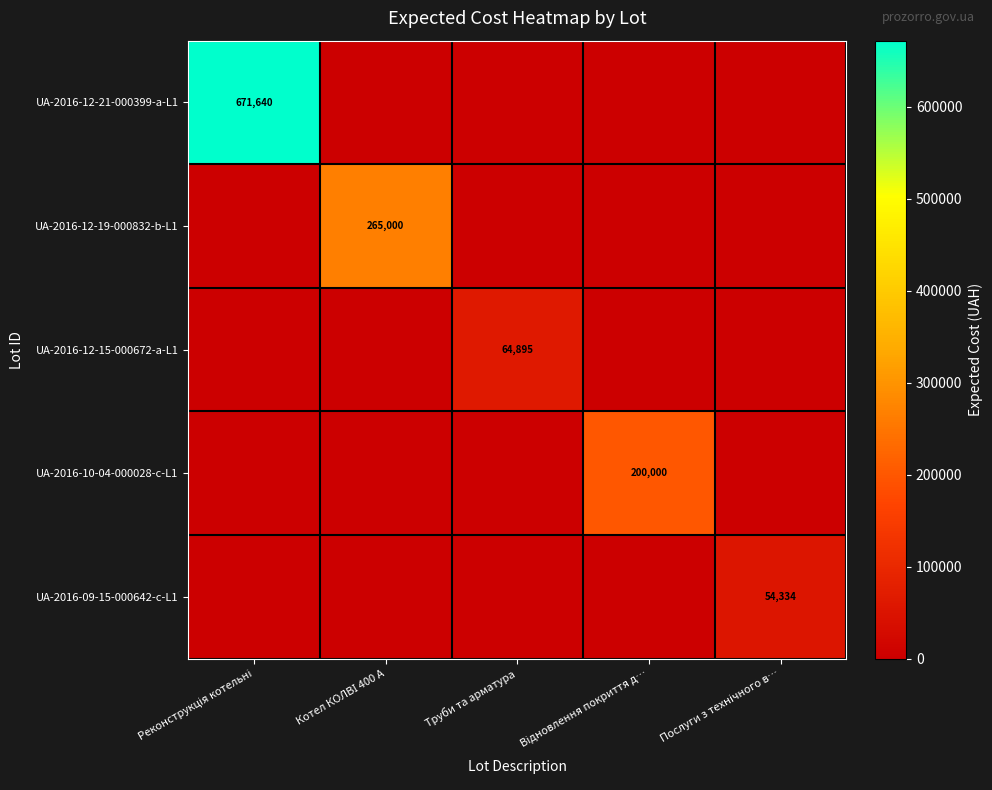

At which category does the chart reach its minimum across all series?

Котел КОЛВІ 400 А